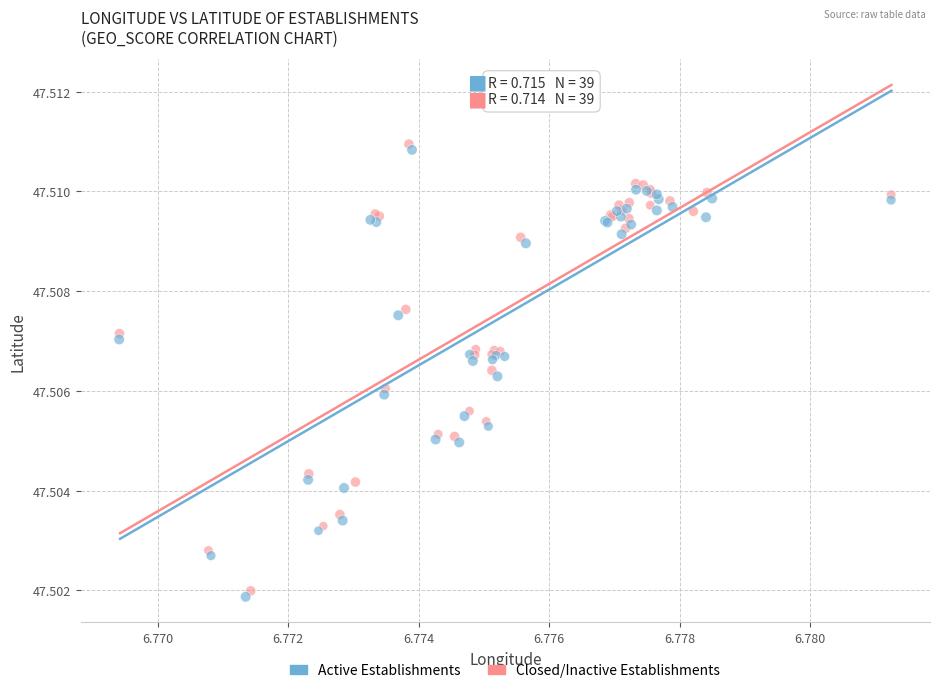

Which series has the widest spread of Y values?

Active Establishments